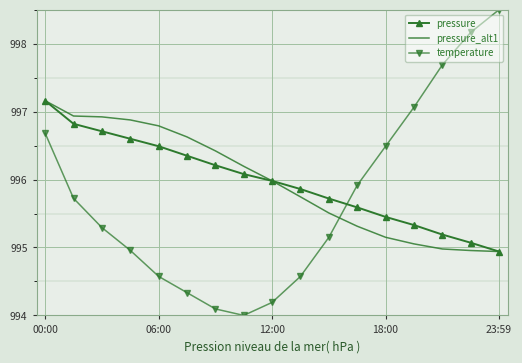

True or false: temperature and pressure intersect in this chart.

True